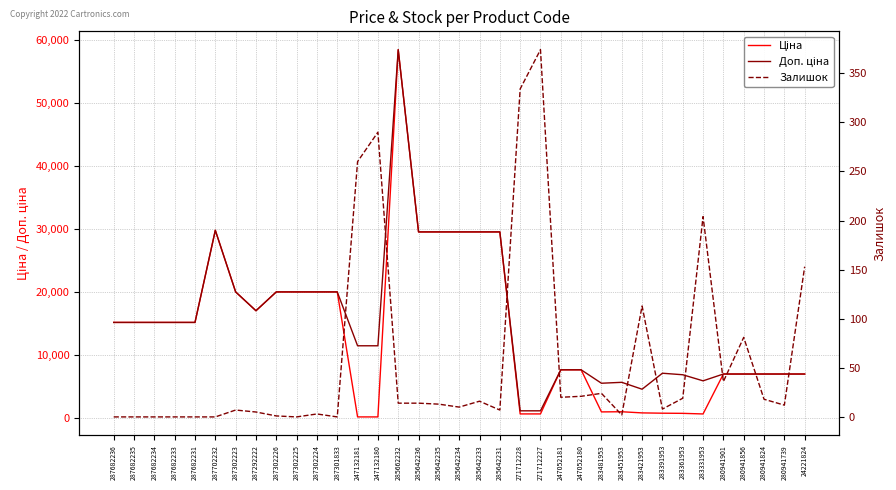

Where does the Доп. ціна series first go above 15120?

287702232